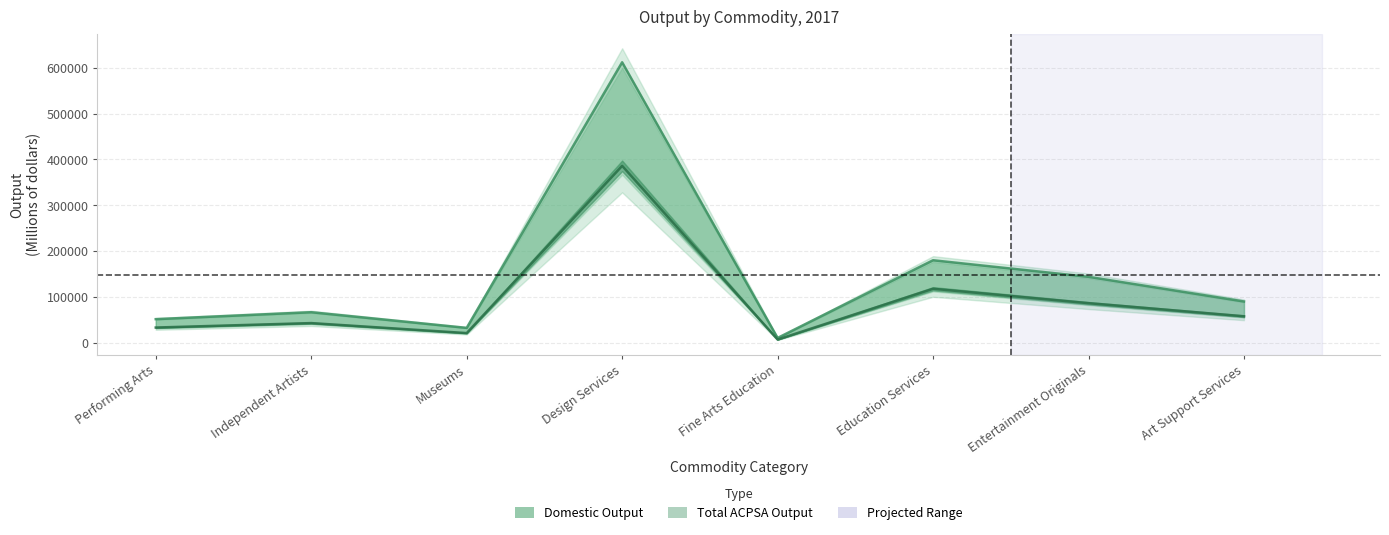

What is the label of the 2nd point from the right?

Entertainment Originals